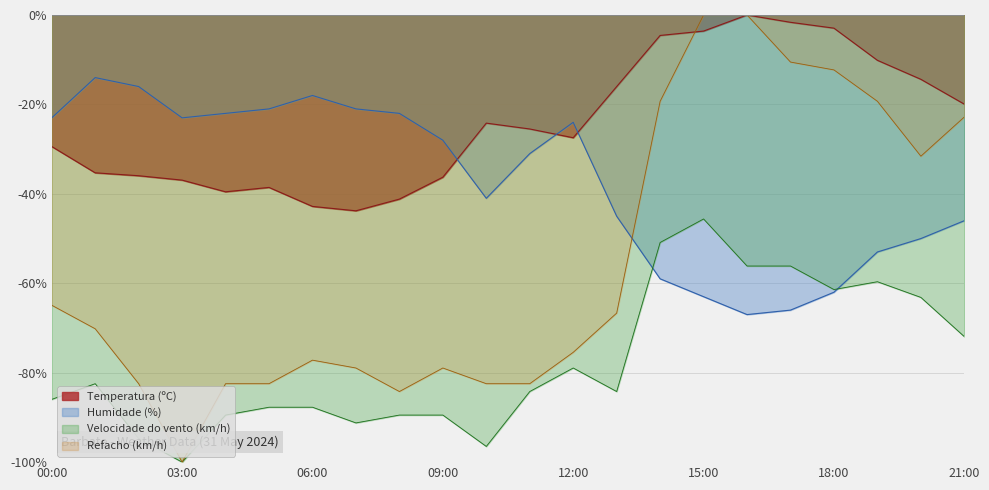

At which category does the chart reach its peak across all series?

16:00